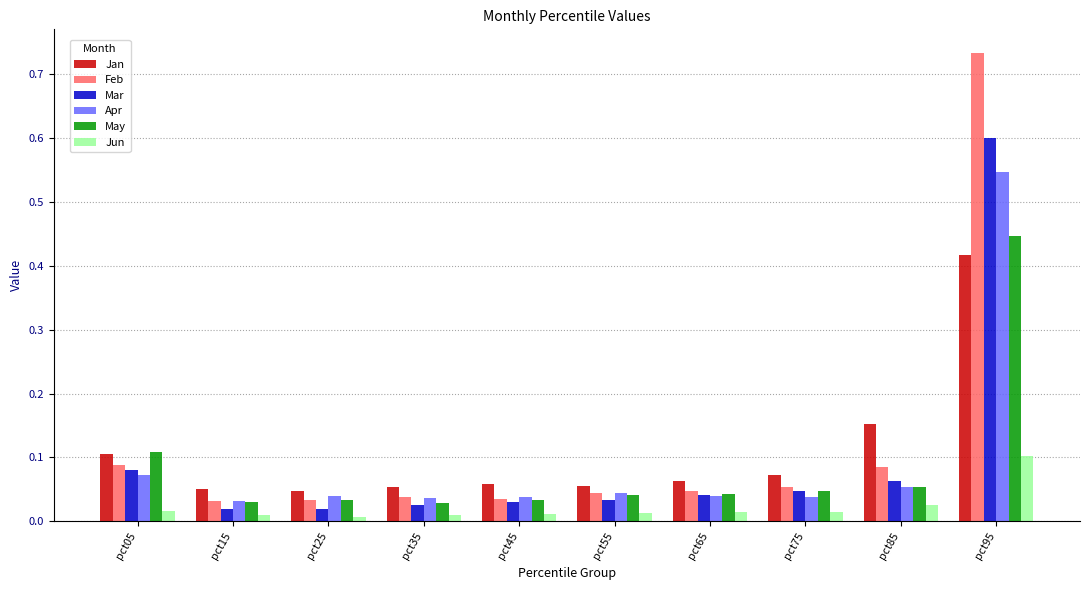

At which category is the sum across all series the highest?

pct95